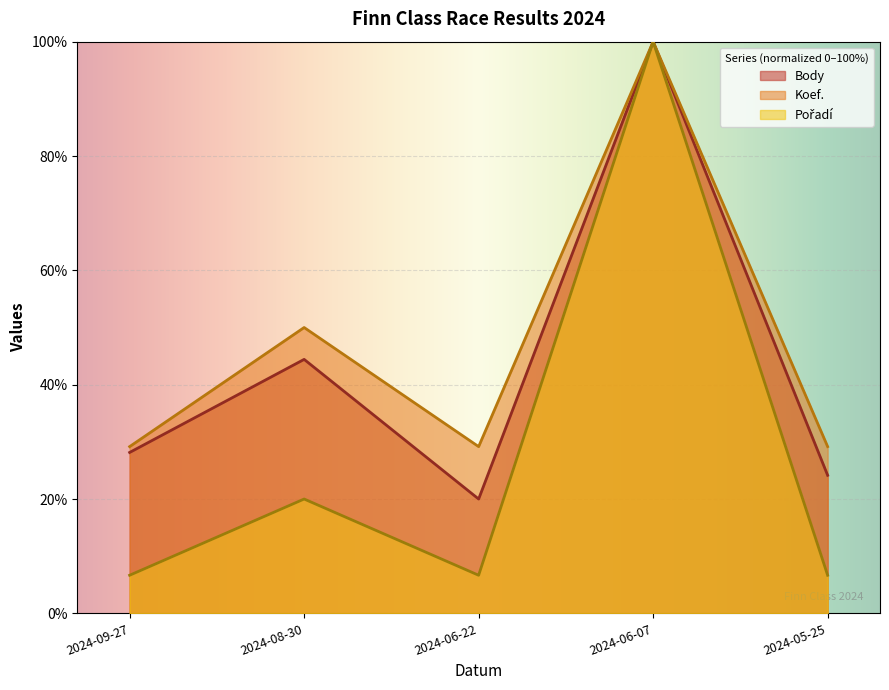

Rank the series at 2024-09-27 from highest to lowest value.

Koef., Body, Pořadí